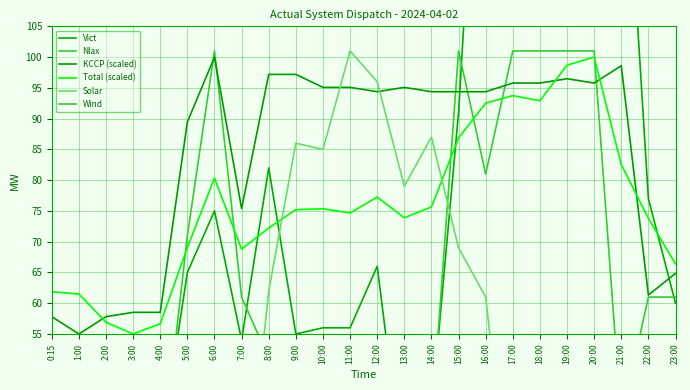

True or false: Nlax and Wind cross at least once.

False